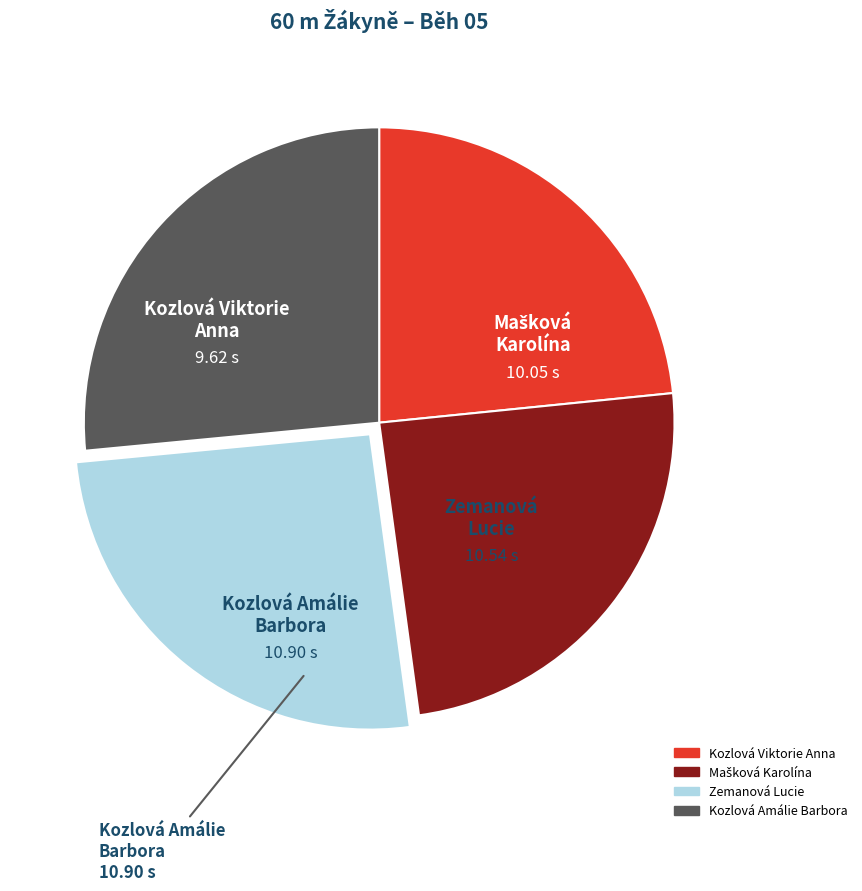

What is the smallest slice in the pie chart?

Kozlová Viktorie Anna